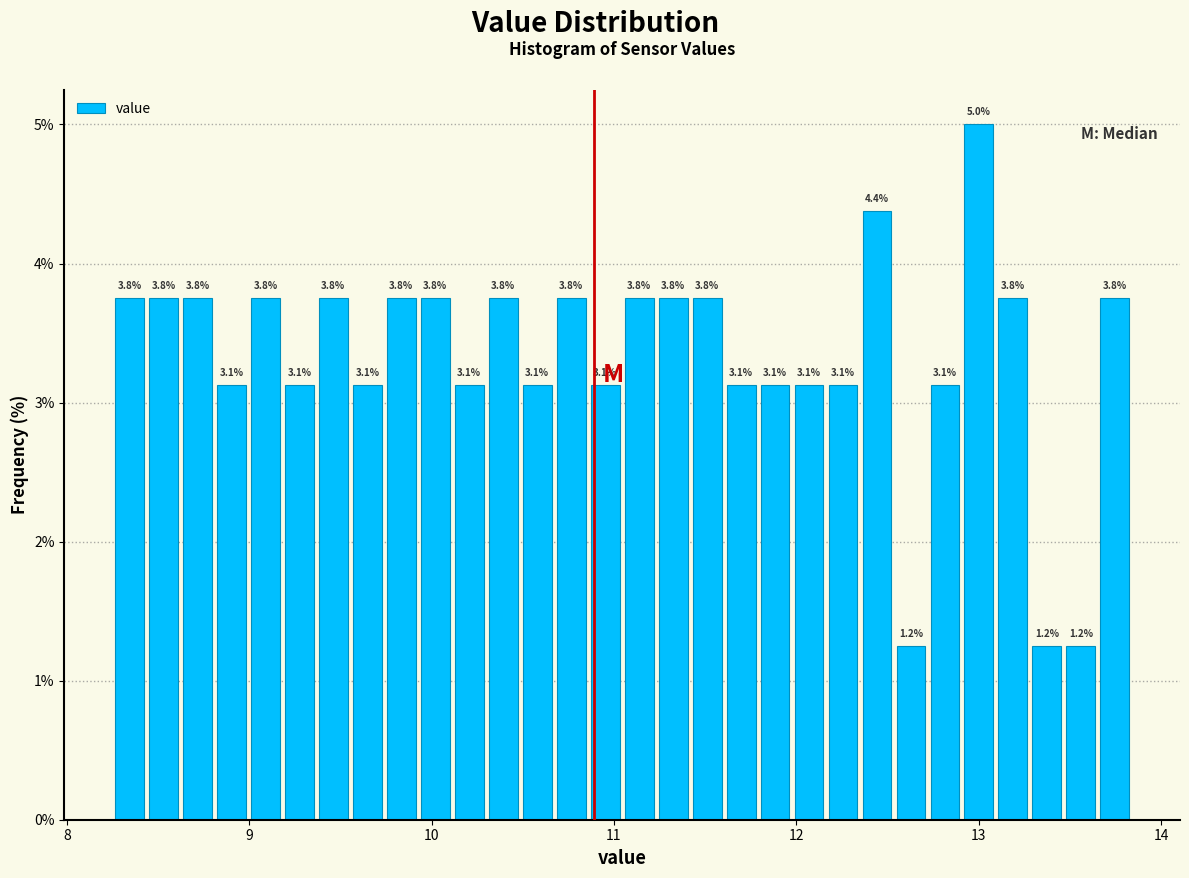

Around what value on the x-axis is the tallest bar? Give the approximate position of its centre, as read against the axis.

13.0